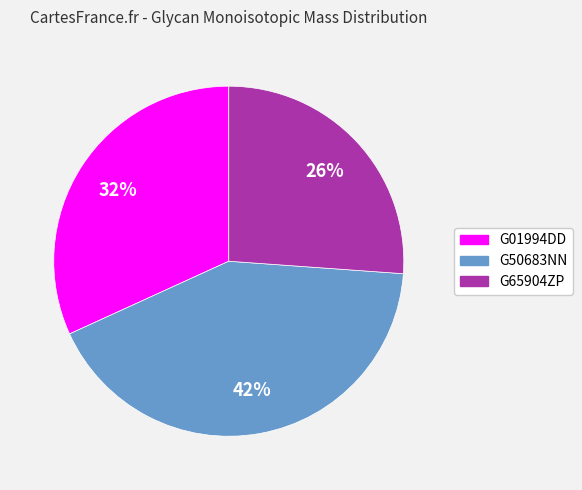

To the nearest percent, what is the combined percentage of G01994DD and G65904ZP?

58%